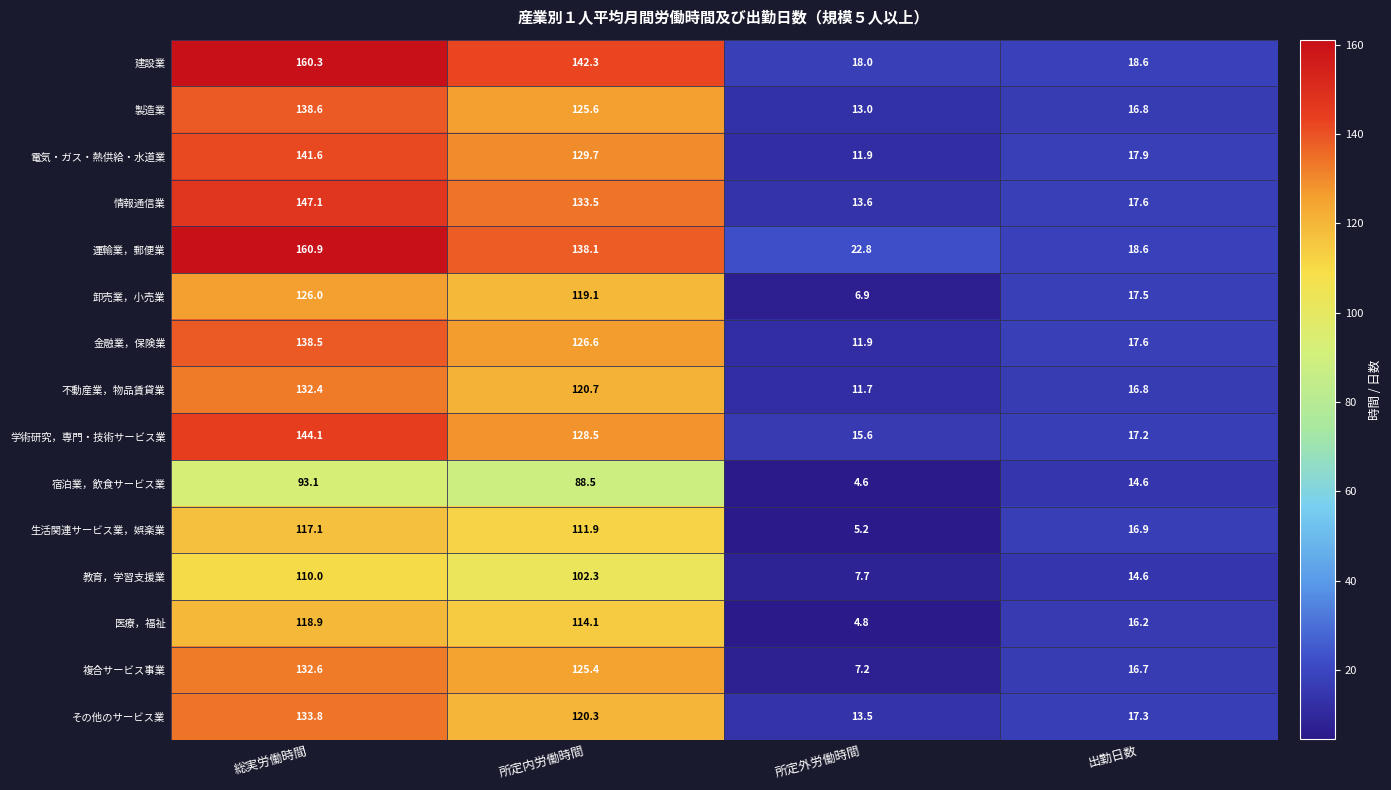

What is the total value across all series at 総実労働時間?

1995.0